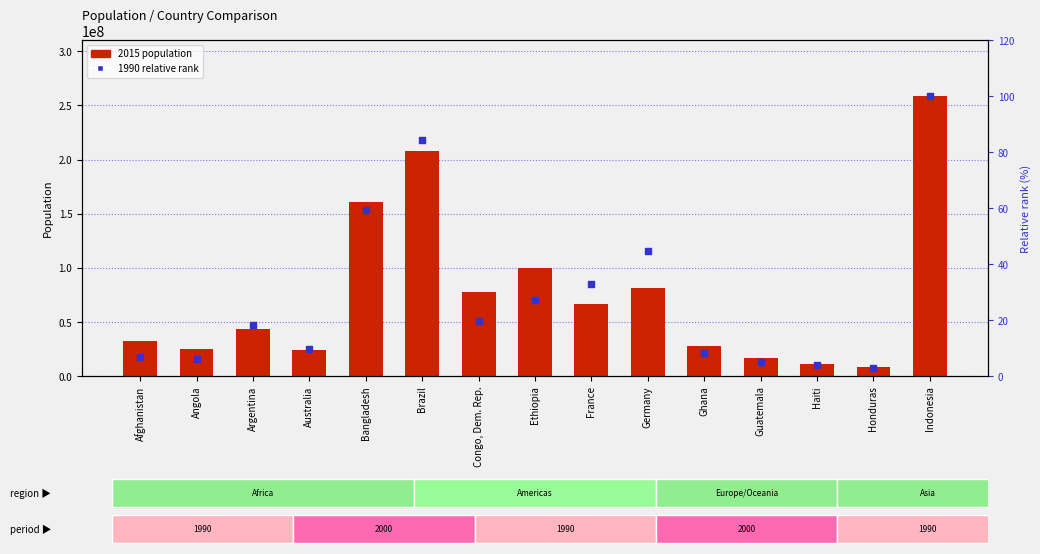

At how many categories does at least one series exceed 209749667?

1